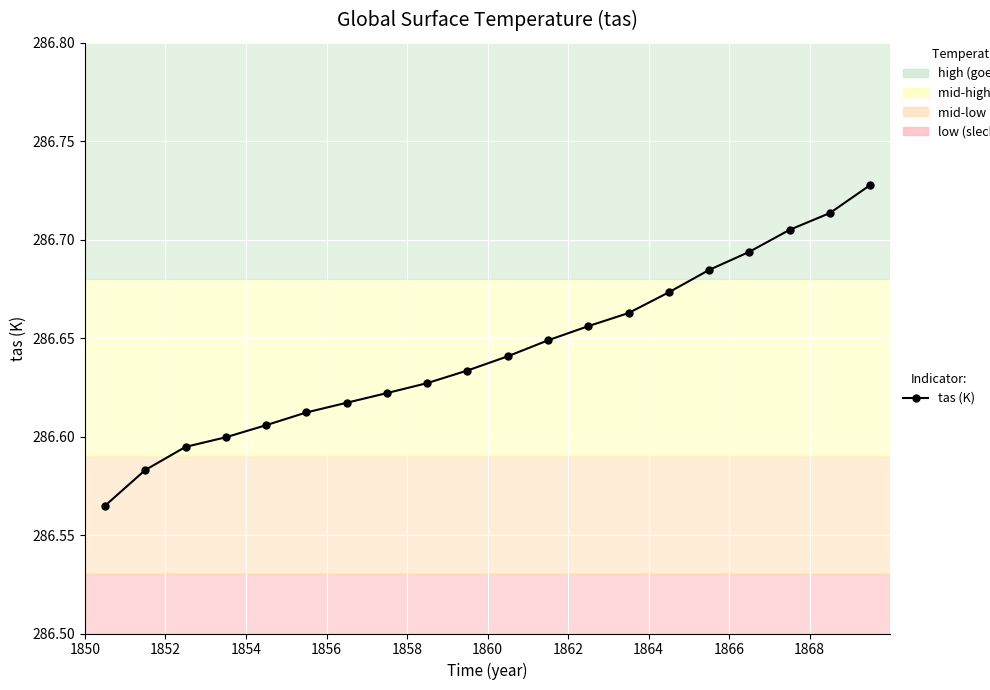

How many values are between 286 and 287?

20